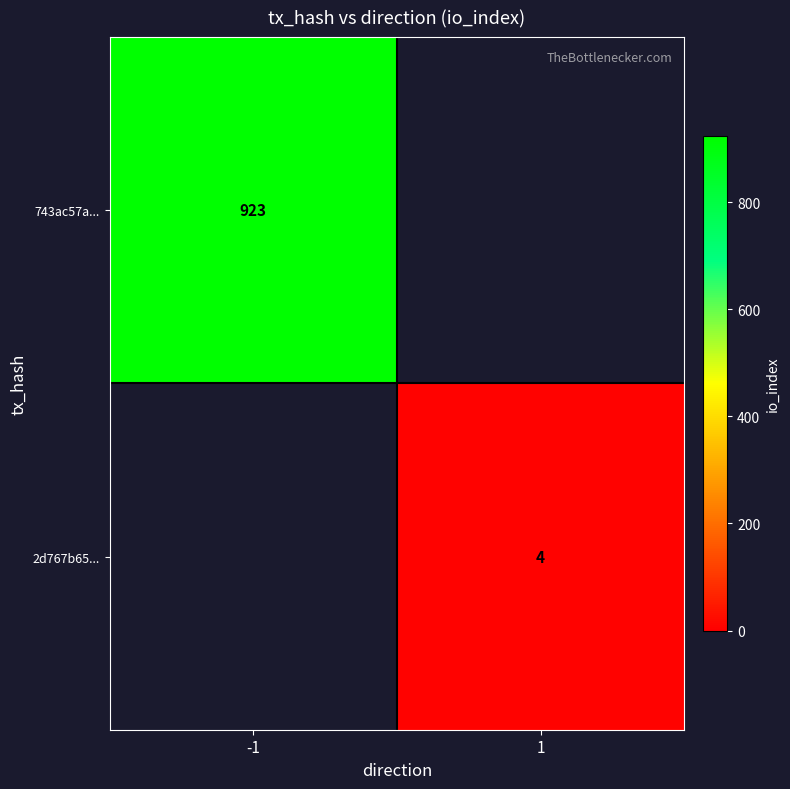

The value of 2d767b65... at 1 is 4. True or false?

True